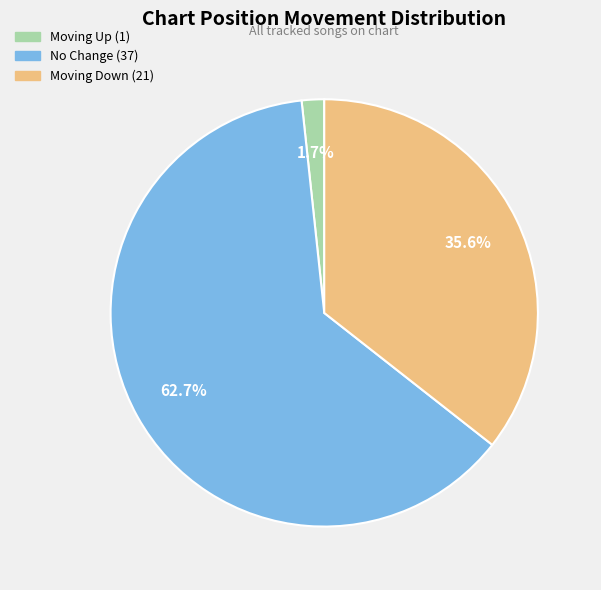

Does any single category account for the majority?

Yes